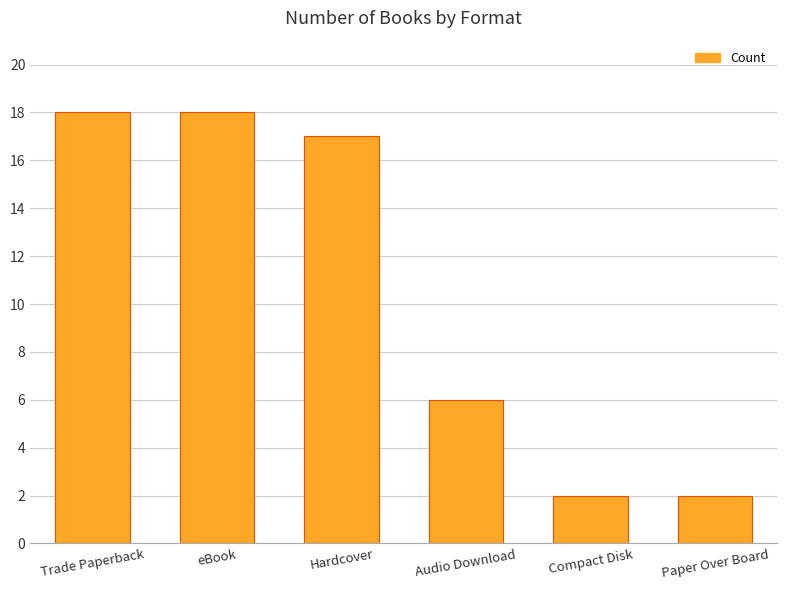

How many series are shown in this chart?

1